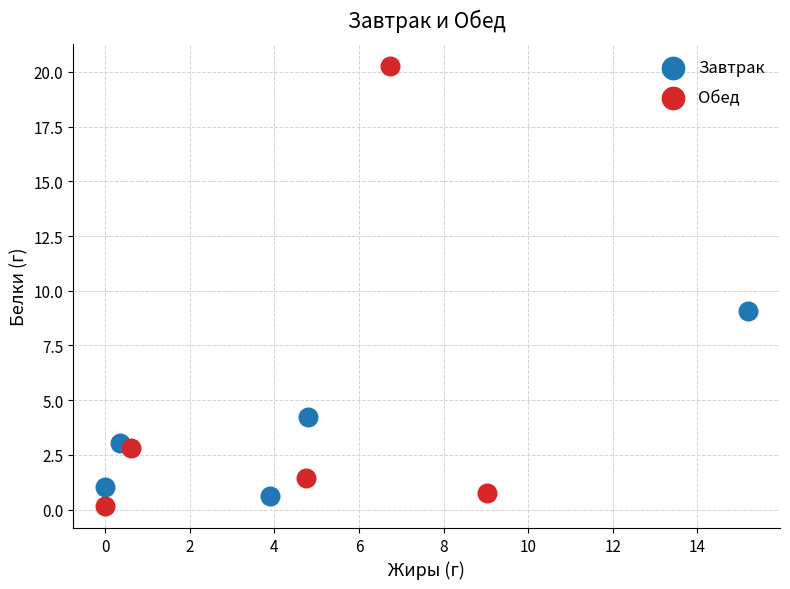

Which series has the widest spread of Y values?

Обед